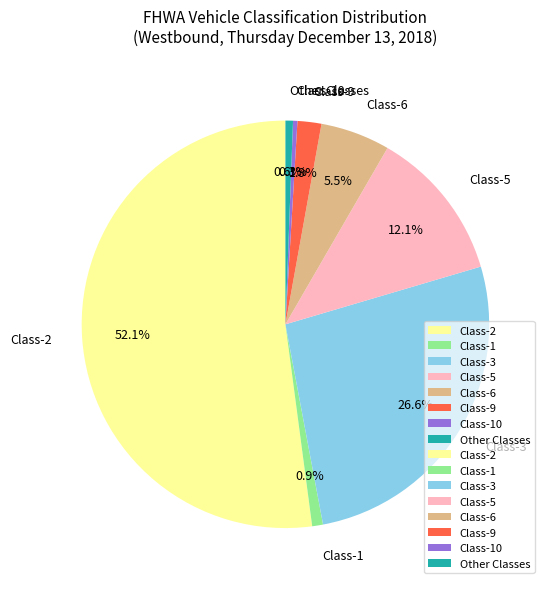

Is there a majority slice in this chart?

Yes